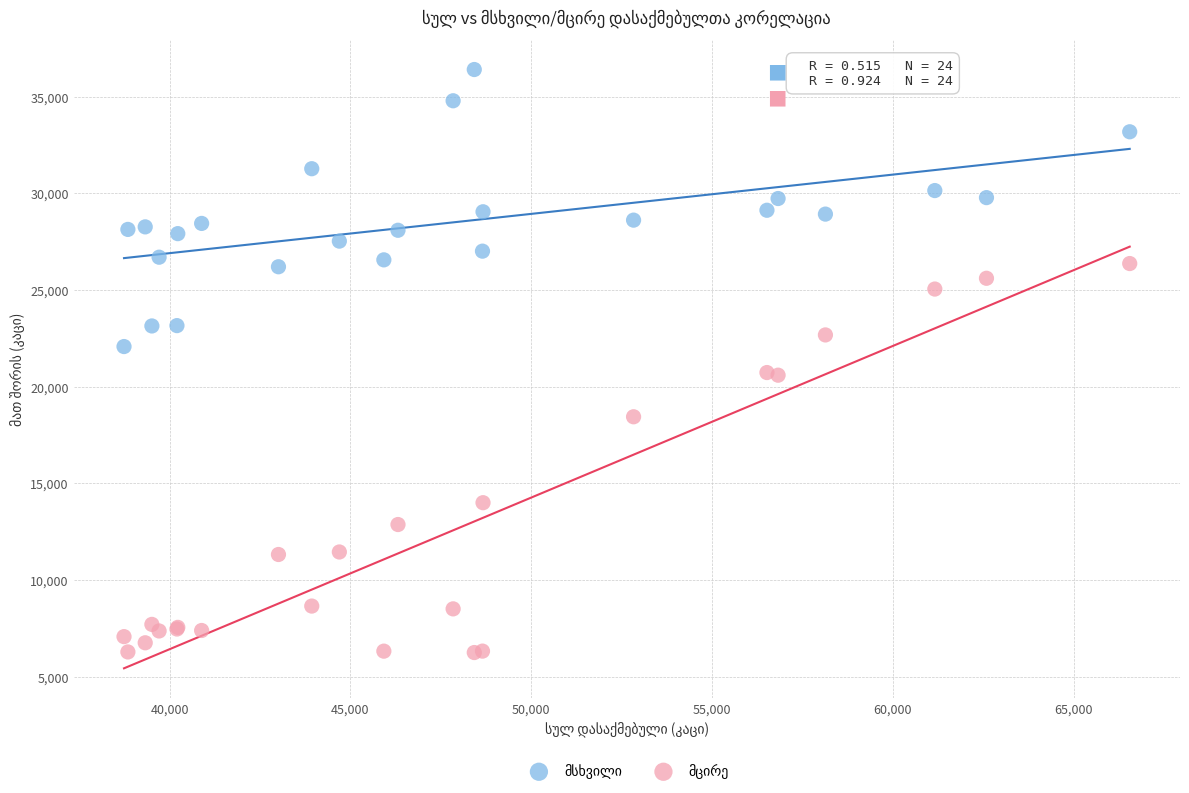

What is the X range (max minus min) for the scatter plot?

27817.0